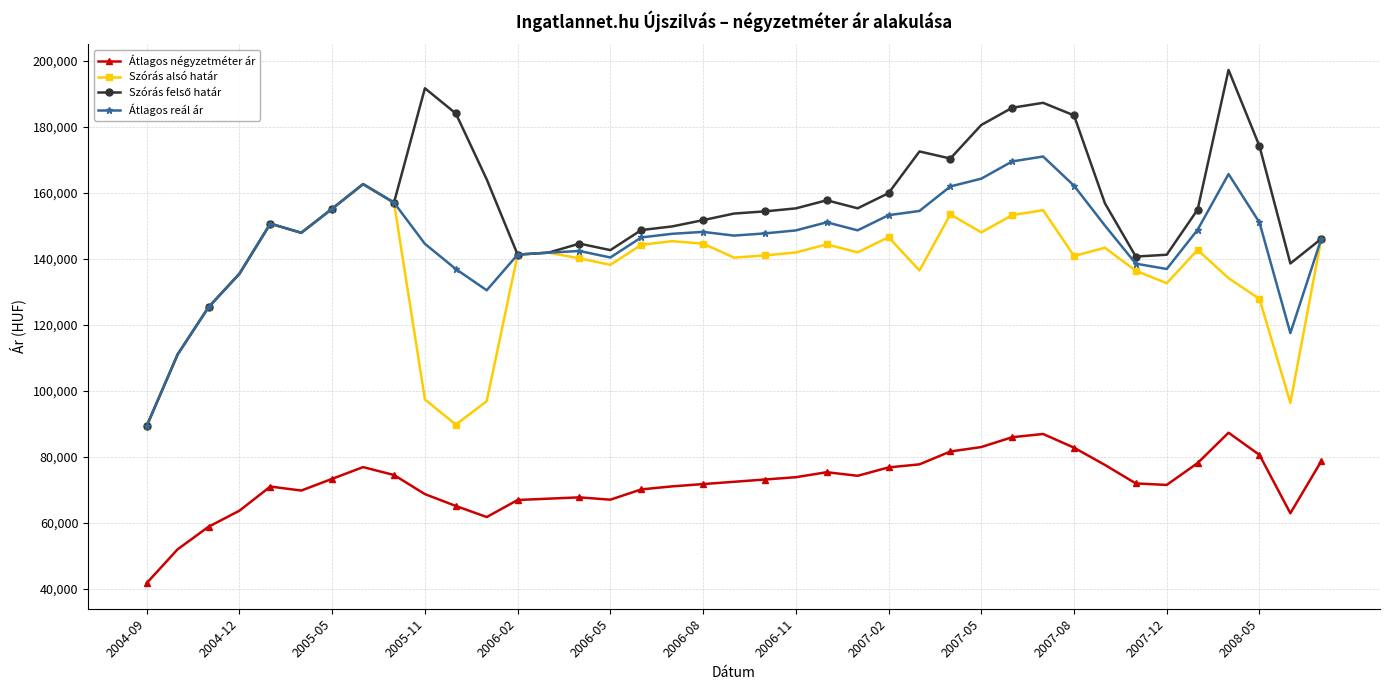

True or false: Átlagos négyzetméter ár and Átlagos reál ár cross at least once.

False